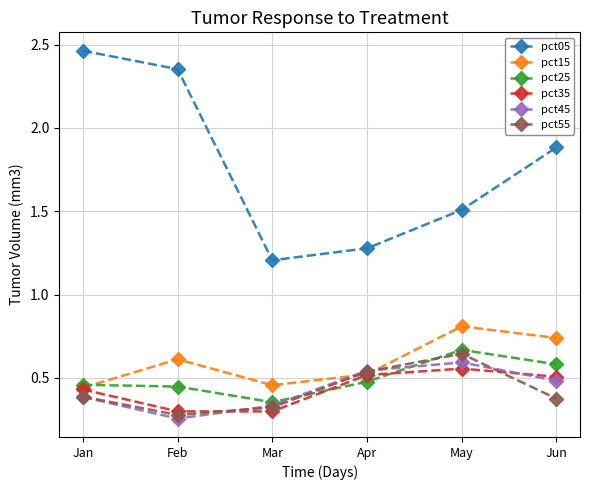

True or false: pct35 has a value of 0.8 at Jun.

False